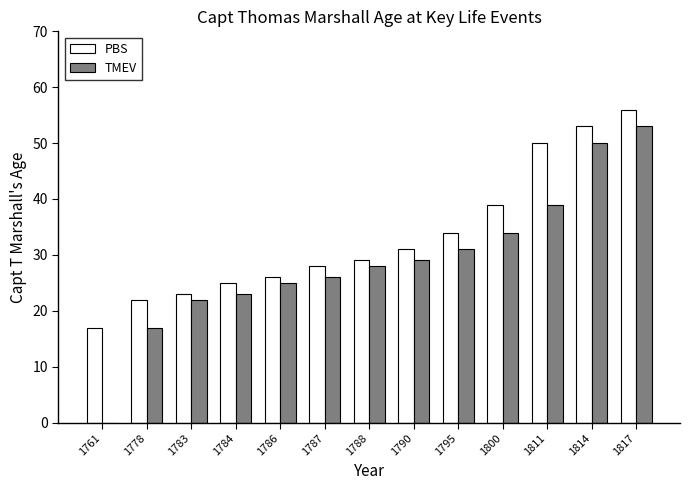

Read the PBS value at 1788.

29